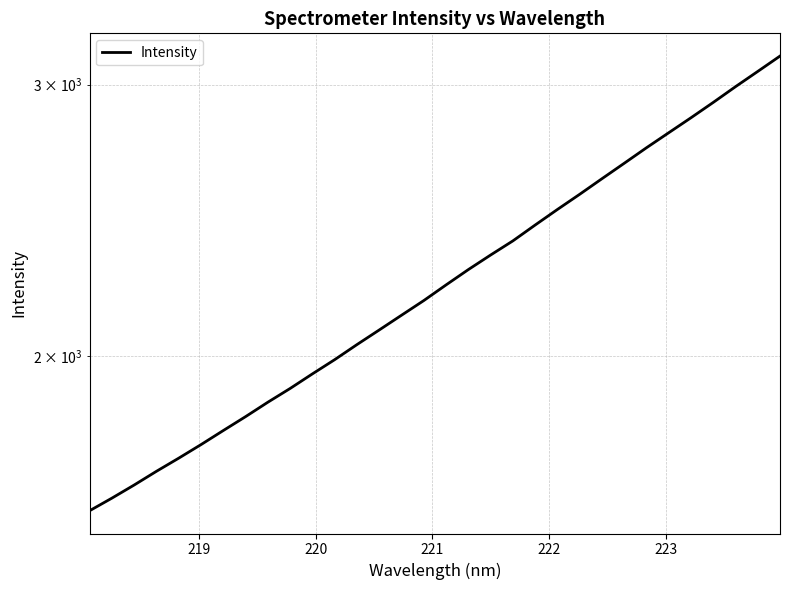

What is the smallest value displayed?

1586.7